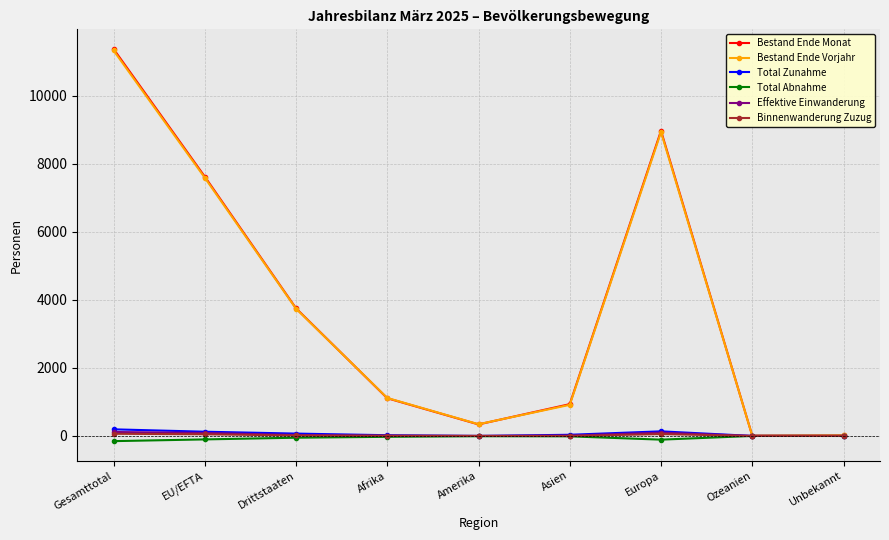

Is the value of Effektive Einwanderung at Gesamttotal greater than the value of Total Abnahme at Asien?

Yes